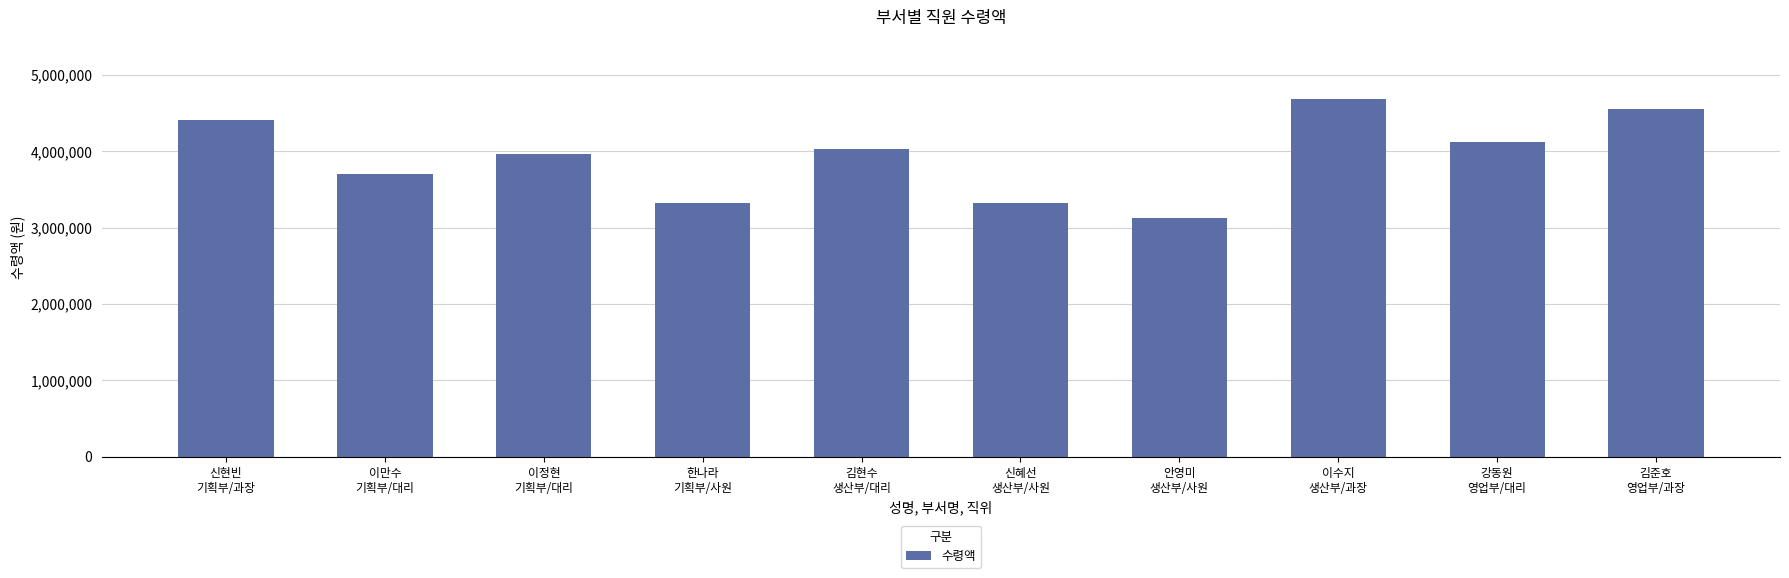

What is the smallest value displayed?

3129000